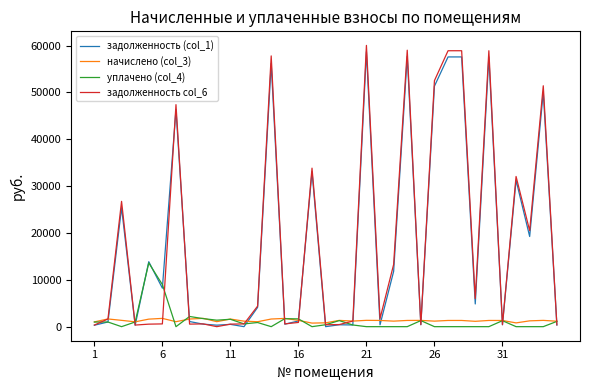

Which series has the widest spread of values?

задолженность col_6